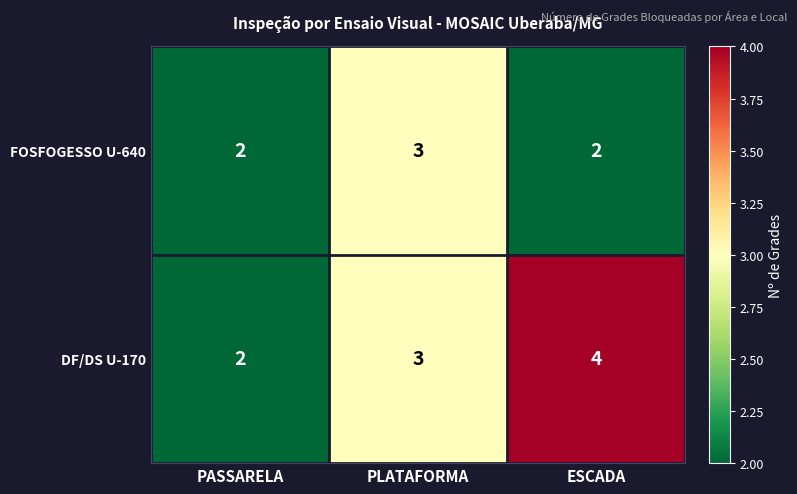

At which category does the chart reach its peak across all series?

ESCADA